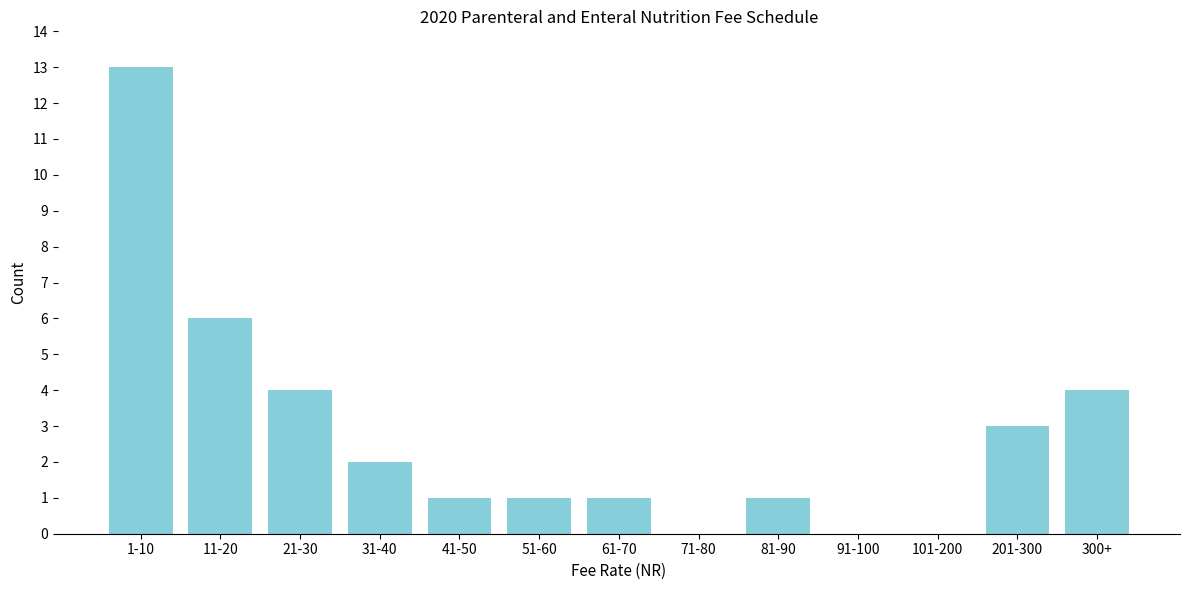

Reading left to right, list all the values displayed in this chart.

1-10=13	11-20=6	21-30=4	31-40=2	41-50=1	51-60=1	61-70=1	71-80=0	81-90=1	91-100=0	101-200=0	201-300=3	300+=4